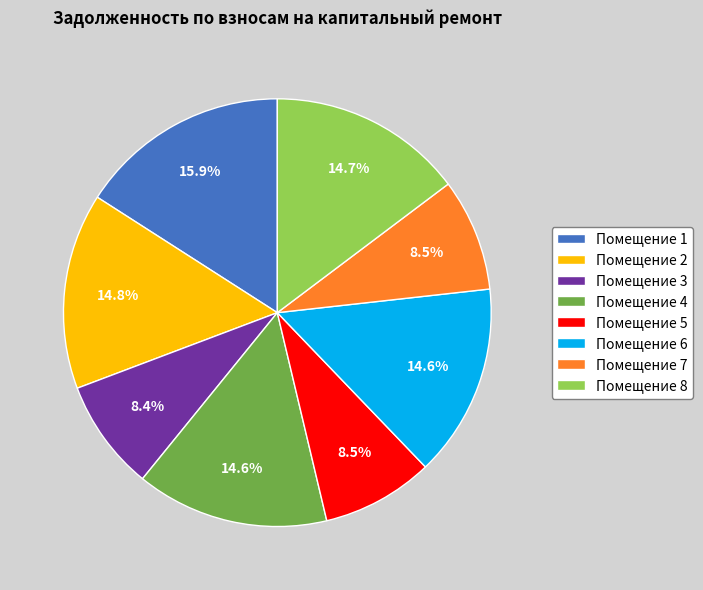

What percentage is NOT represented by Помещение 8?

85.3%